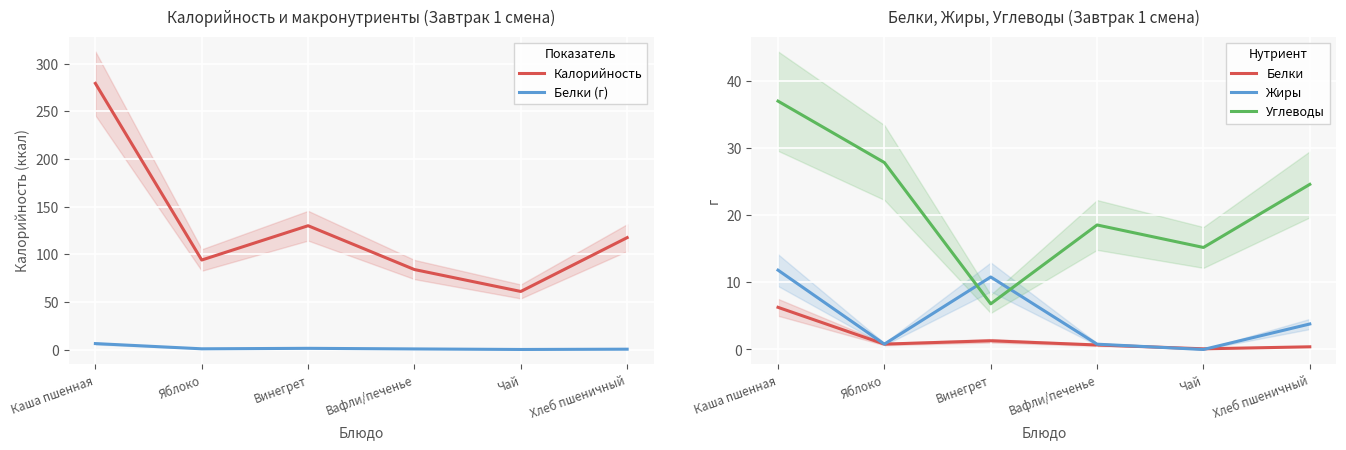

Reading left to right, list all the values displayed in this chart.

Калорийность: 279.4	94.0	130.0	84.0	61.0	117.5
Белки (г): 6.3	0.8	1.3	0.7	0.1	0.4
Белки: 6.3	0.8	1.3	0.7	0.1	0.4
Жиры: 11.8	0.8	10.8	0.8	0.0	3.8
Углеводы: 37.0	27.9	6.8	18.6	15.2	24.6